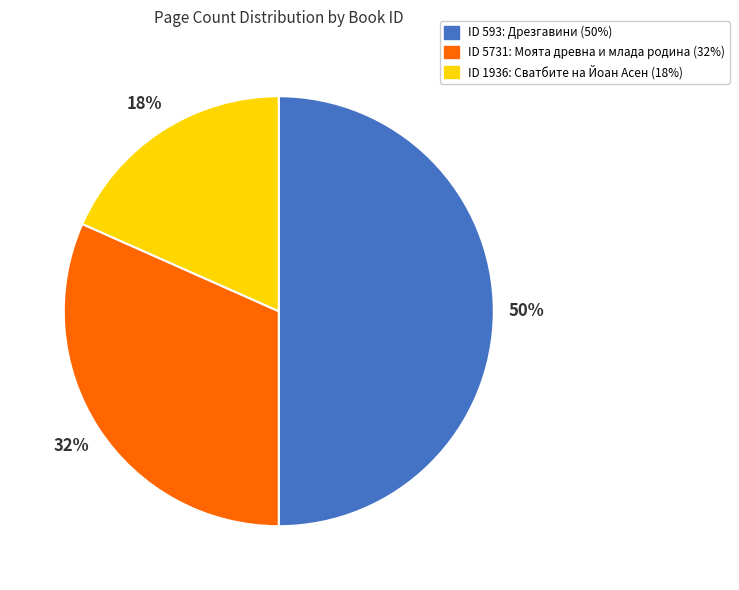

To the nearest percent, what is the average slice percentage?

33%